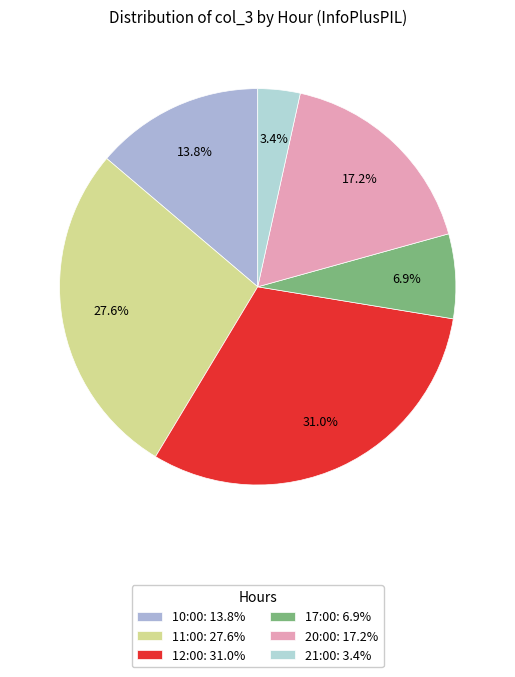

What percentage do 17:00 and 10:00 together represent?

20.7%